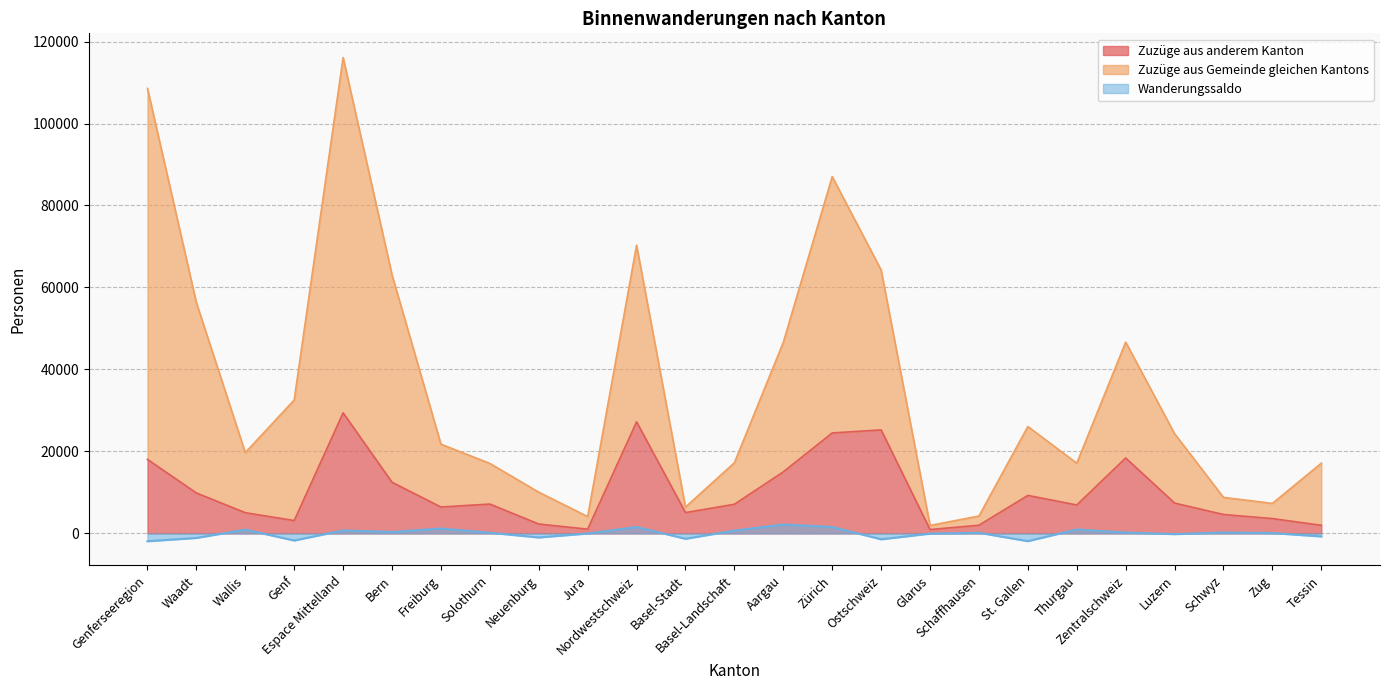

Does the chart have visible grid lines?

Yes